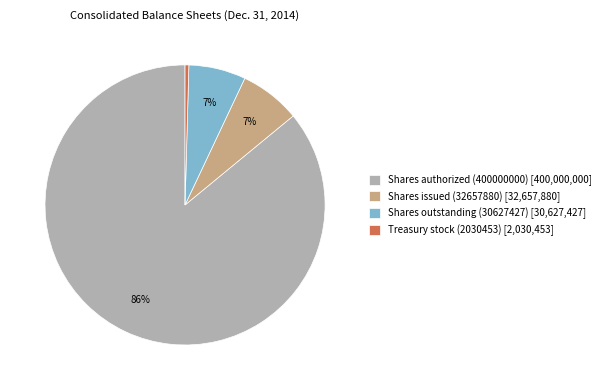

Combined, do Shares outstanding (30627427) [30,627,427] and Treasury stock (2030453) [2,030,453] account for over 50%?

No